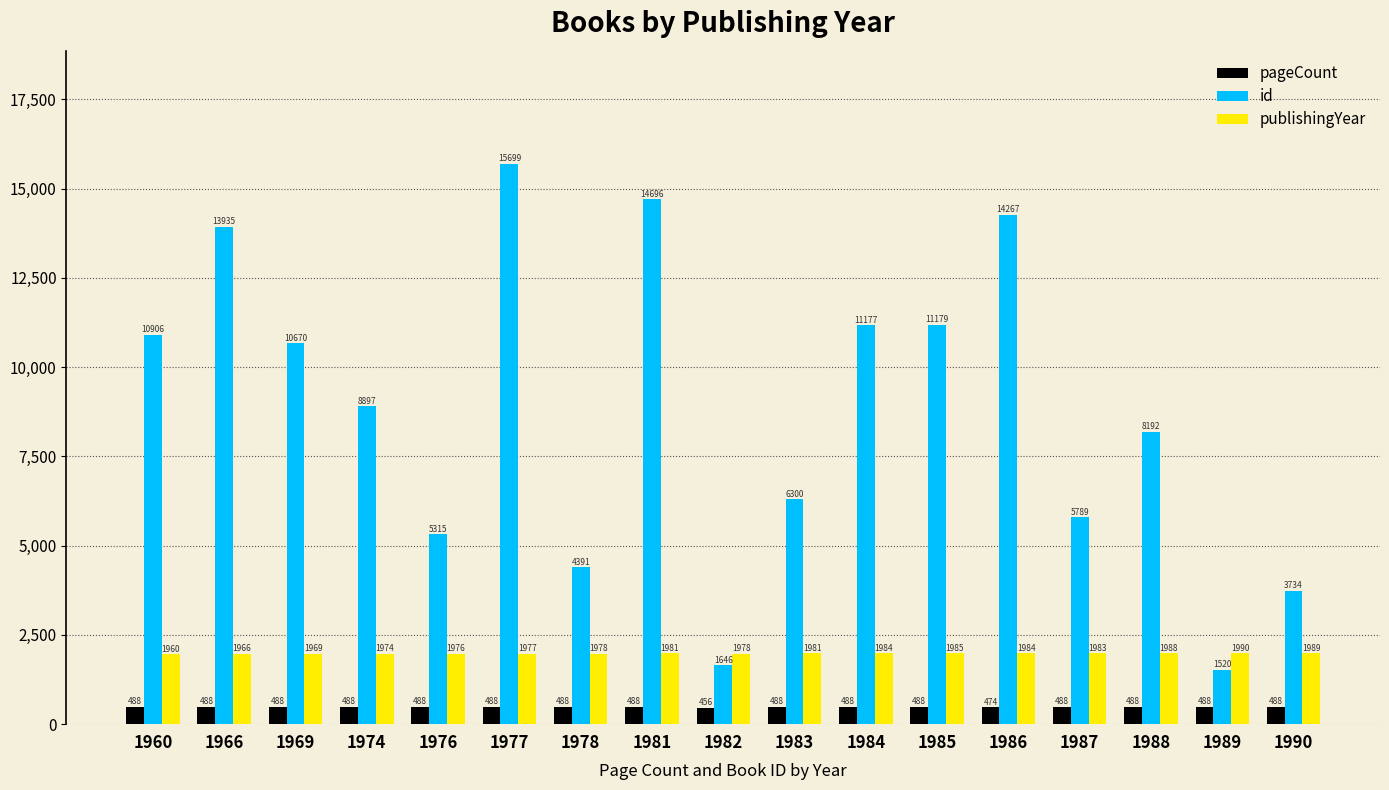

At how many categories does at least one series exceed 6758?

10